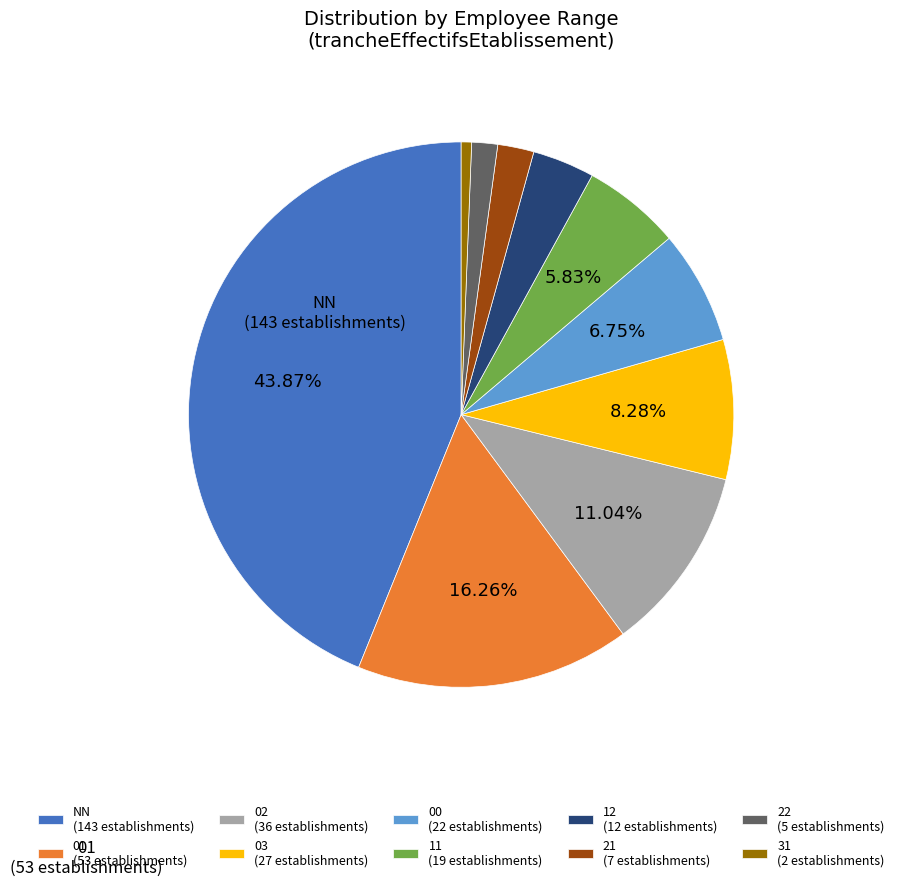

Is the sum of 31 (2 establishments) and 21 (7 establishments) greater than half?

No